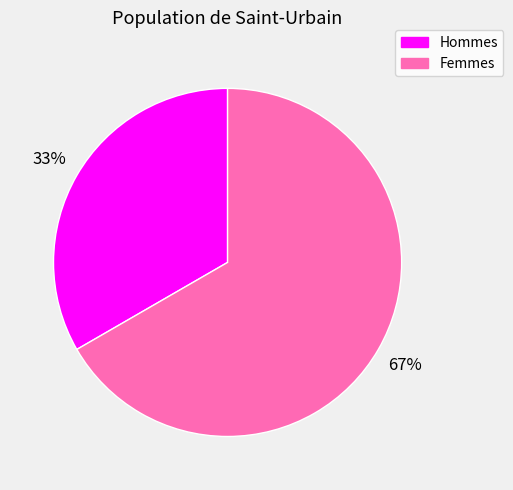

Is there a majority slice in this chart?

Yes